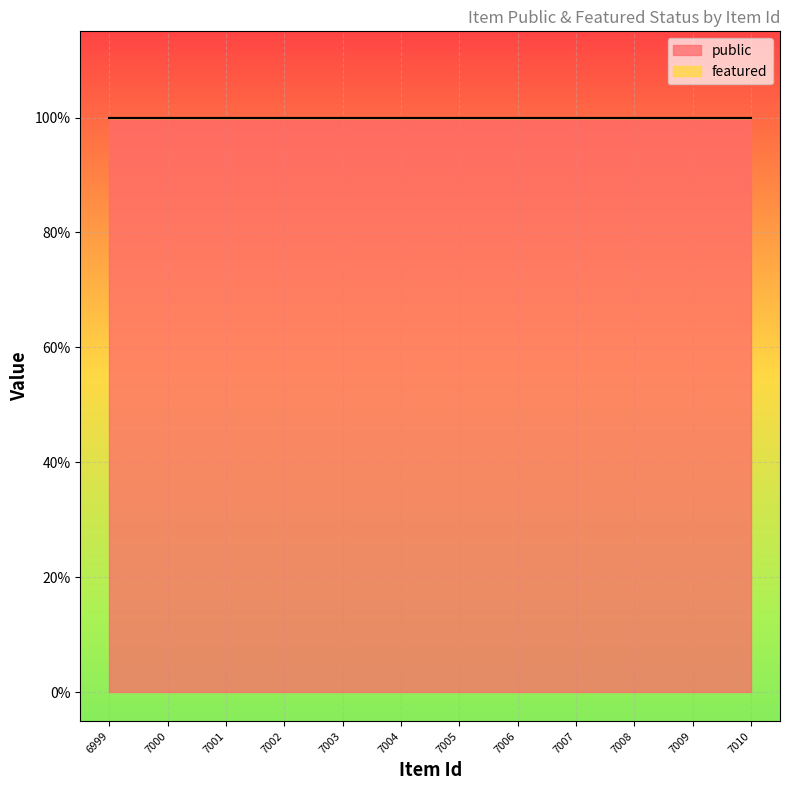

Which has a higher value, 7009 or 6999?

7009